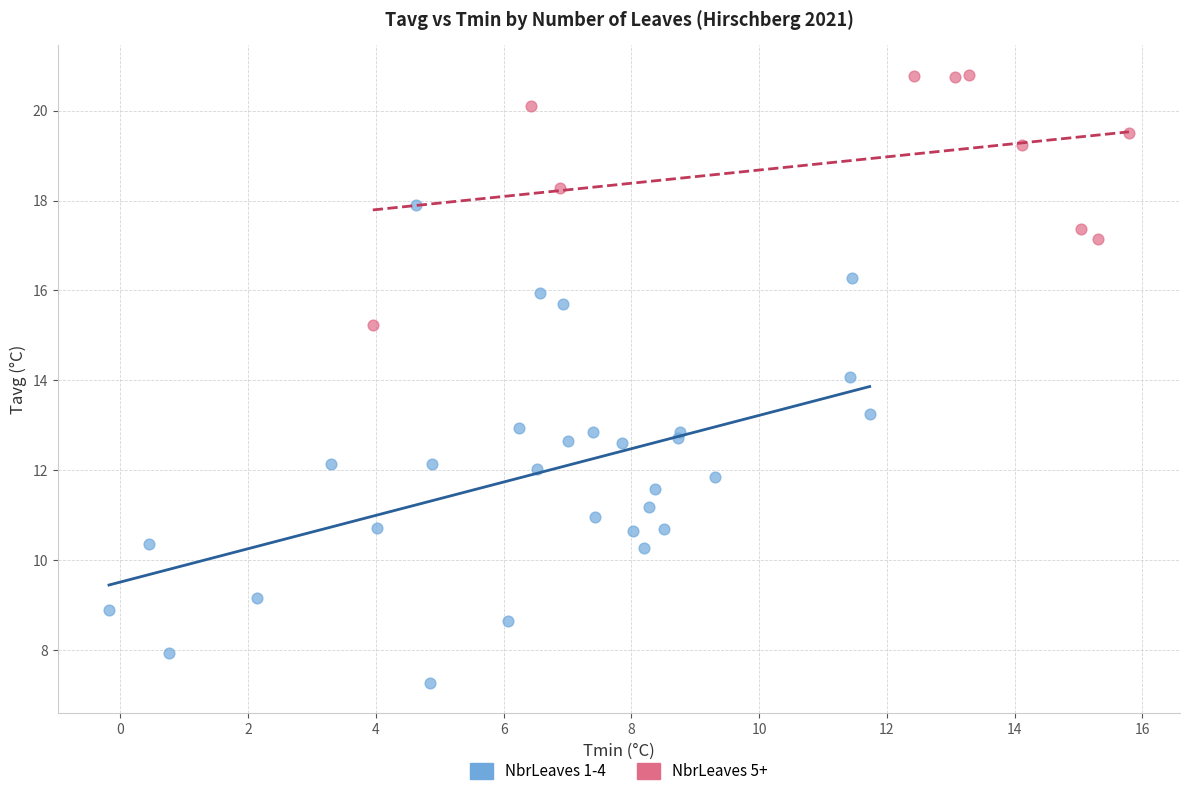

What are all the series names shown in the legend?

NbrLeaves 1-4, NbrLeaves 5+